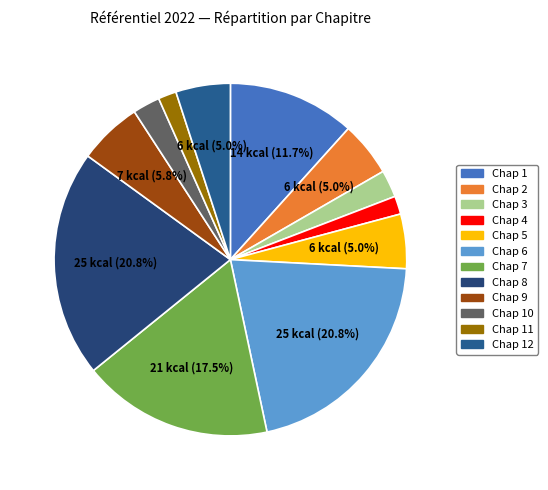

What is the ratio of the value at Chap 12 to the value at Chap 3?

2.0